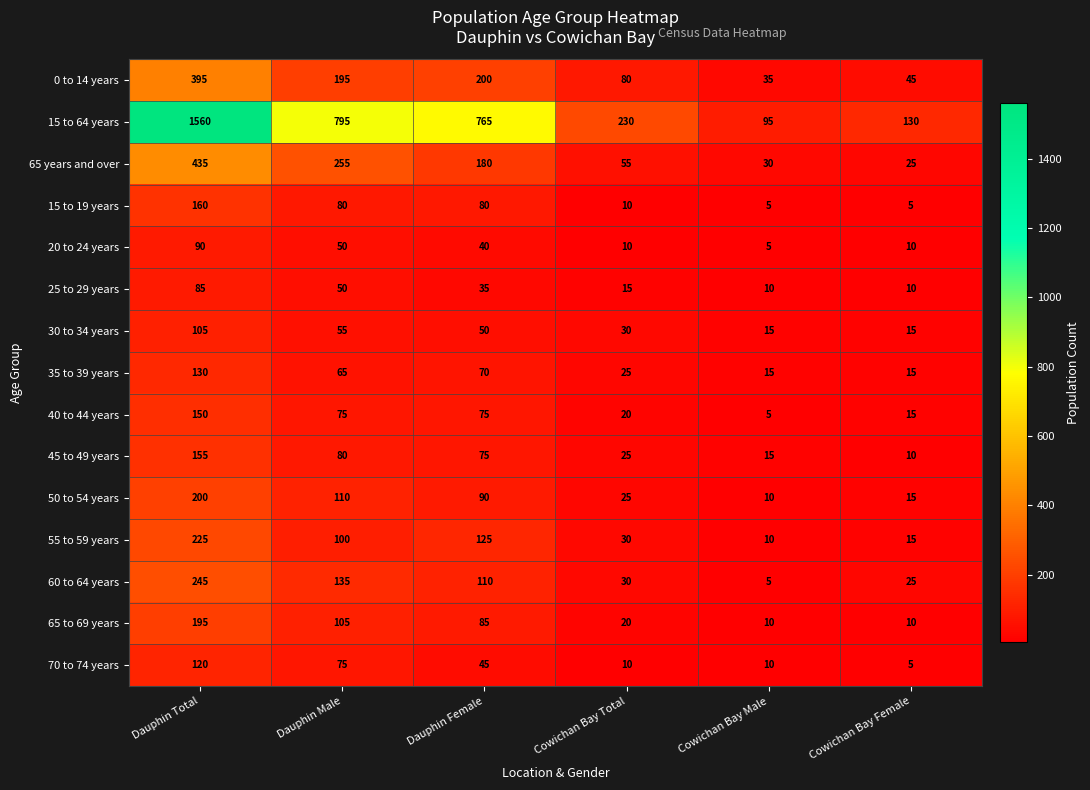

How many series are shown in this chart?

15